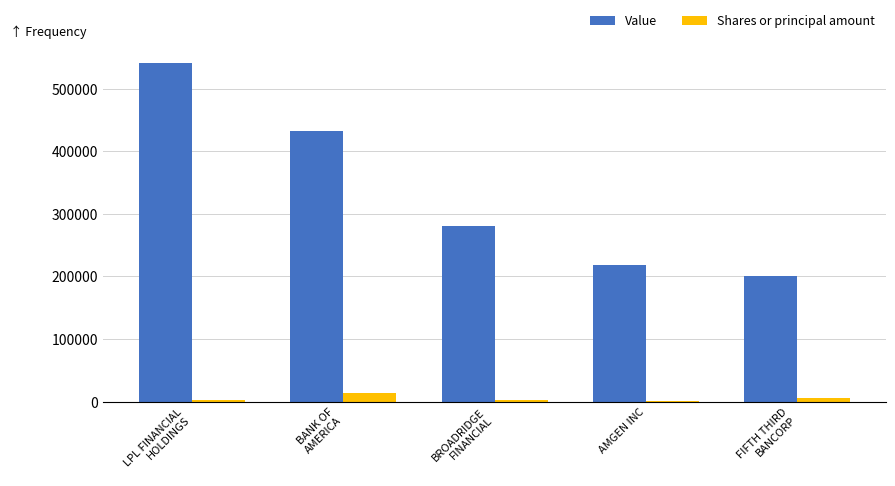

Which series has the largest total across all categories?

Value